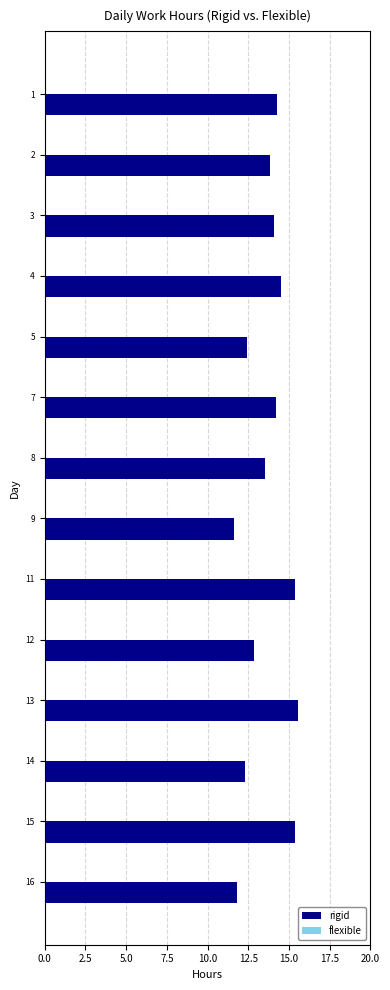

What is the change in value from 7 to 16?

-2.4